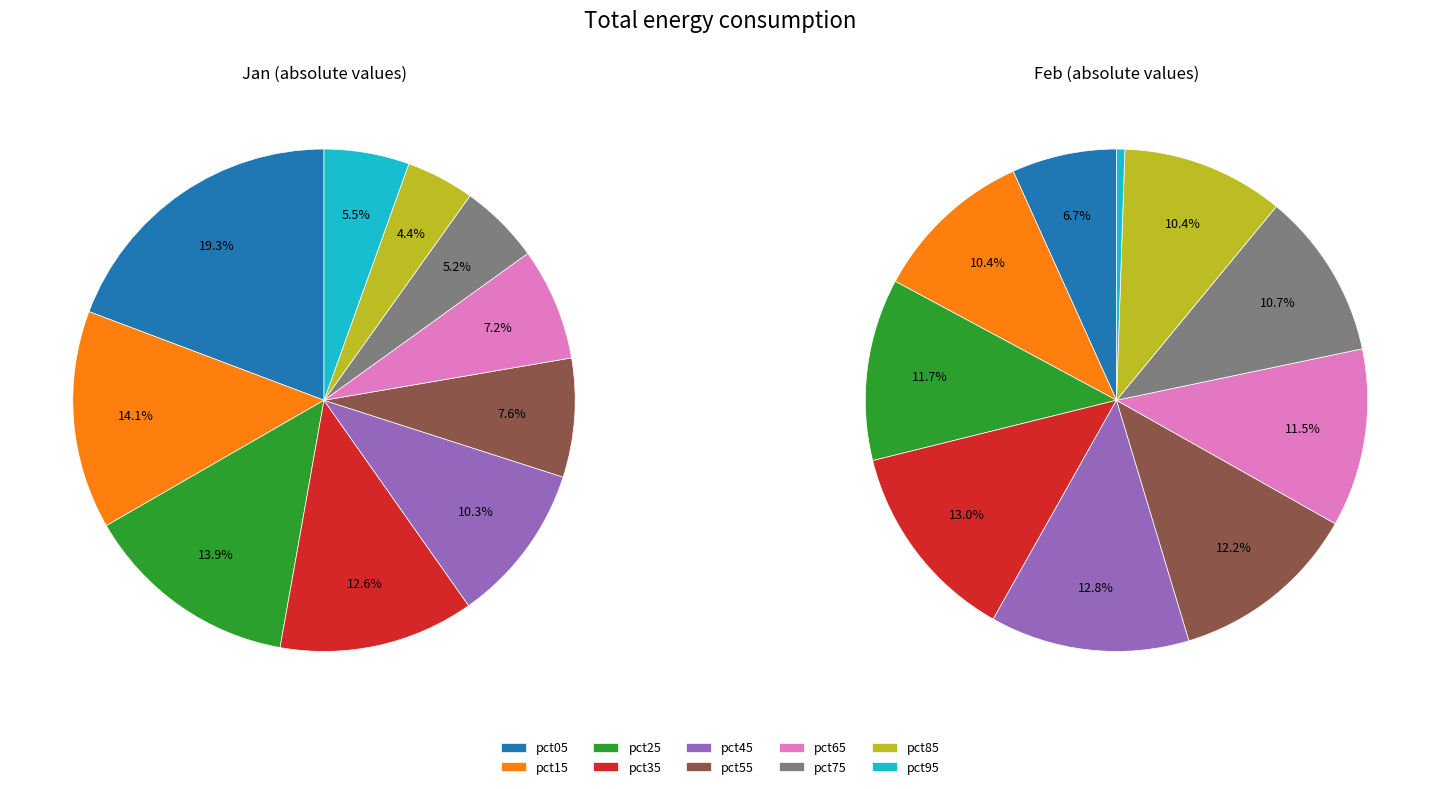

What portion of the pie excludes 9?

94.5%